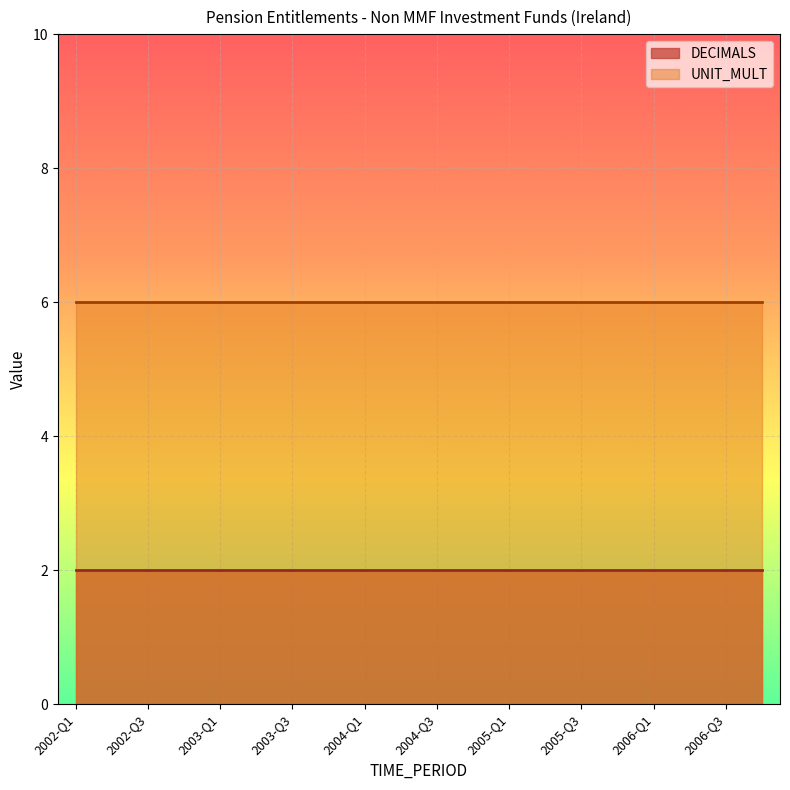

Count the number of data series in this chart.

2